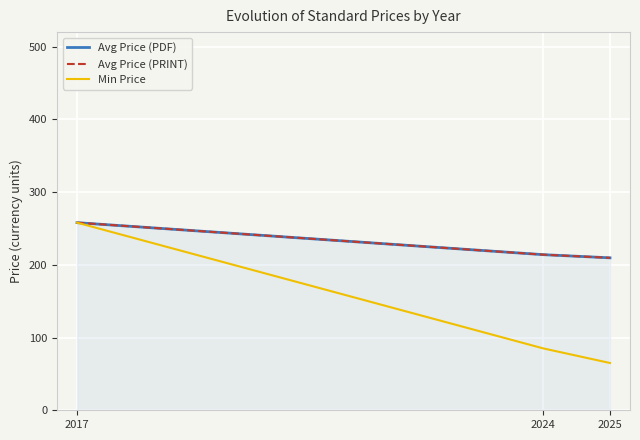

How many Min Price values are between 65 and 258?

3